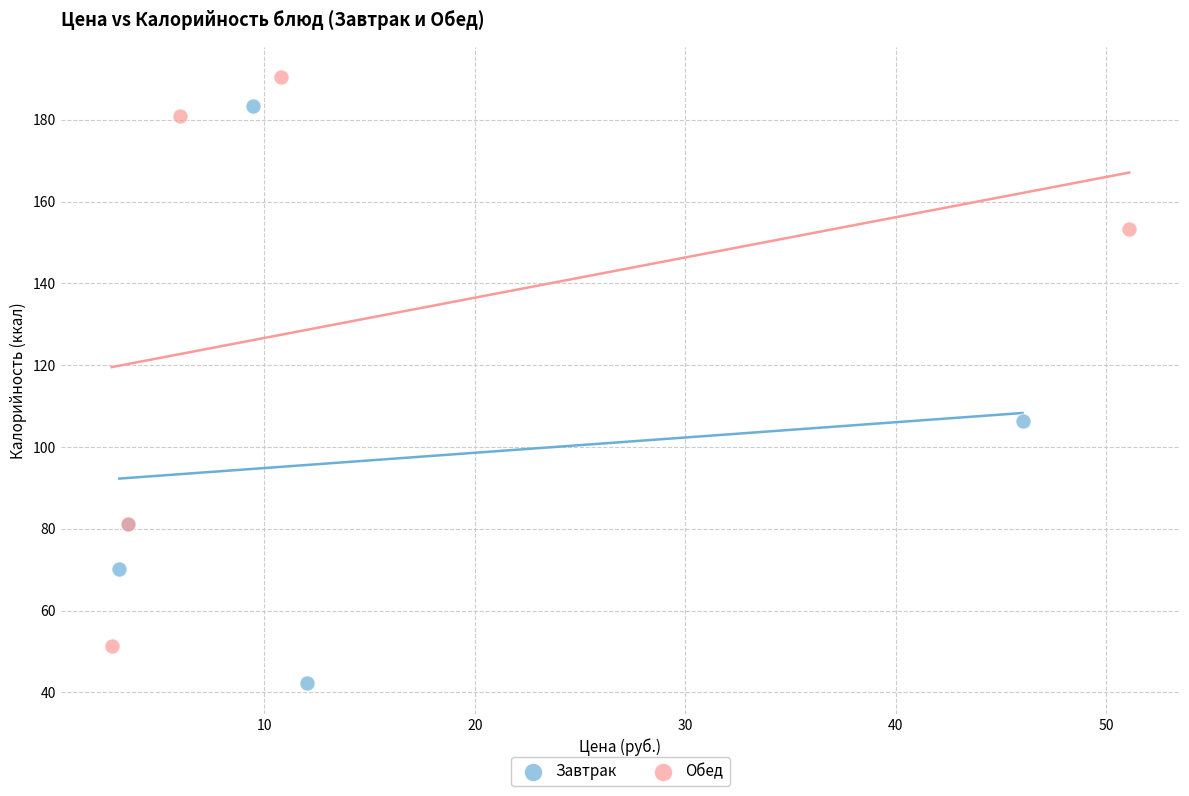

Which series reaches the maximum Y coordinate?

Обед